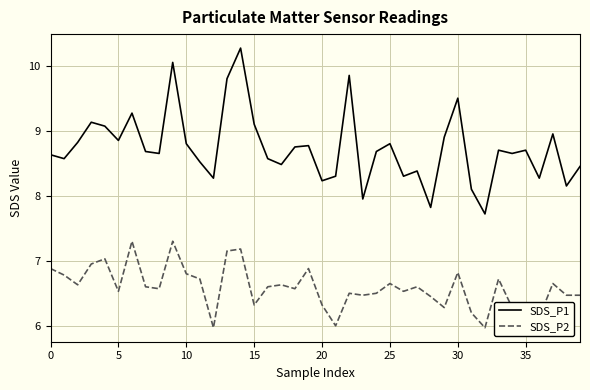

True or false: SDS_P1 and SDS_P2 intersect in this chart.

False